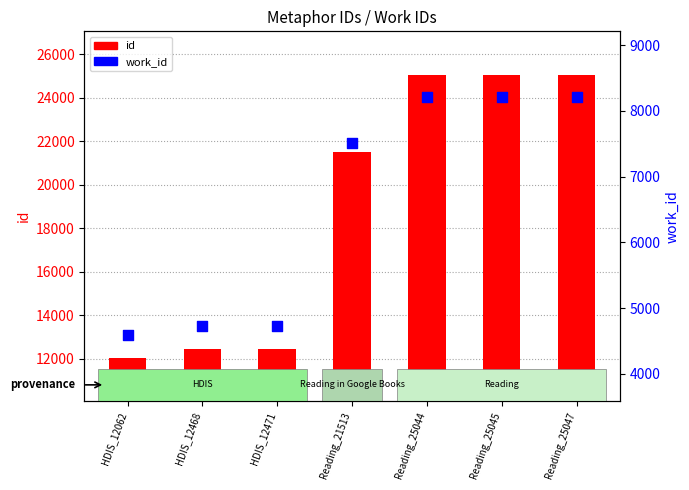

Which series reaches the maximum Y coordinate?

id